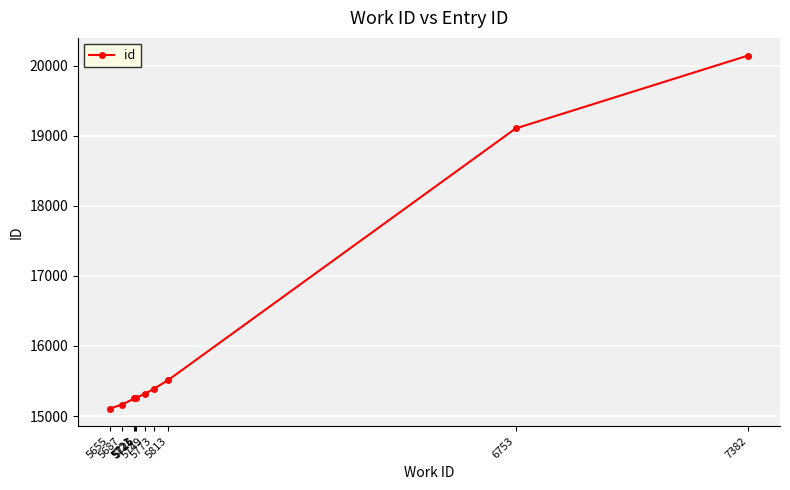

At which category does the chart reach its peak across all series?

7382